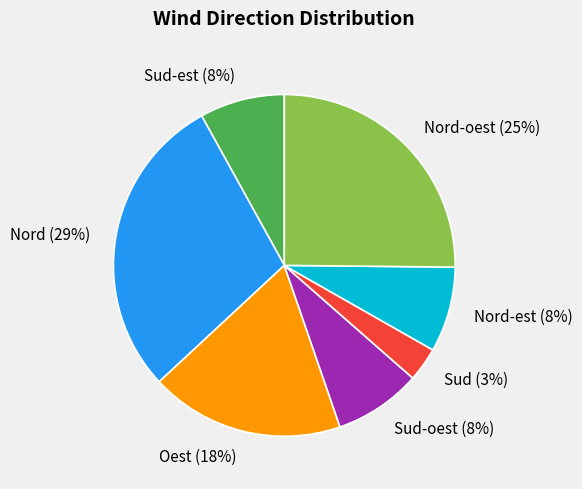

To the nearest percent, what percentage of the pie is Sud-oest (8%)?

8%